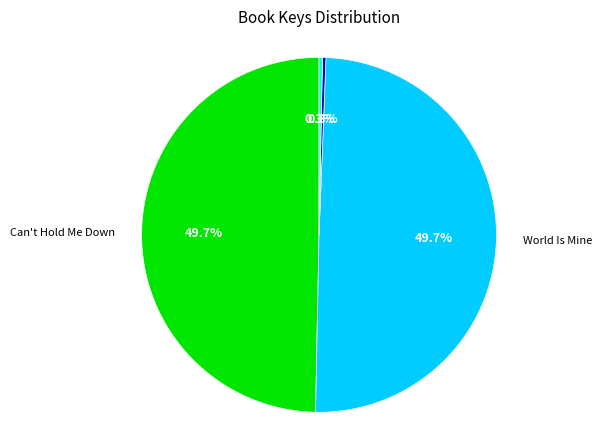

Is there any slice that represents more than half of the pie?

No